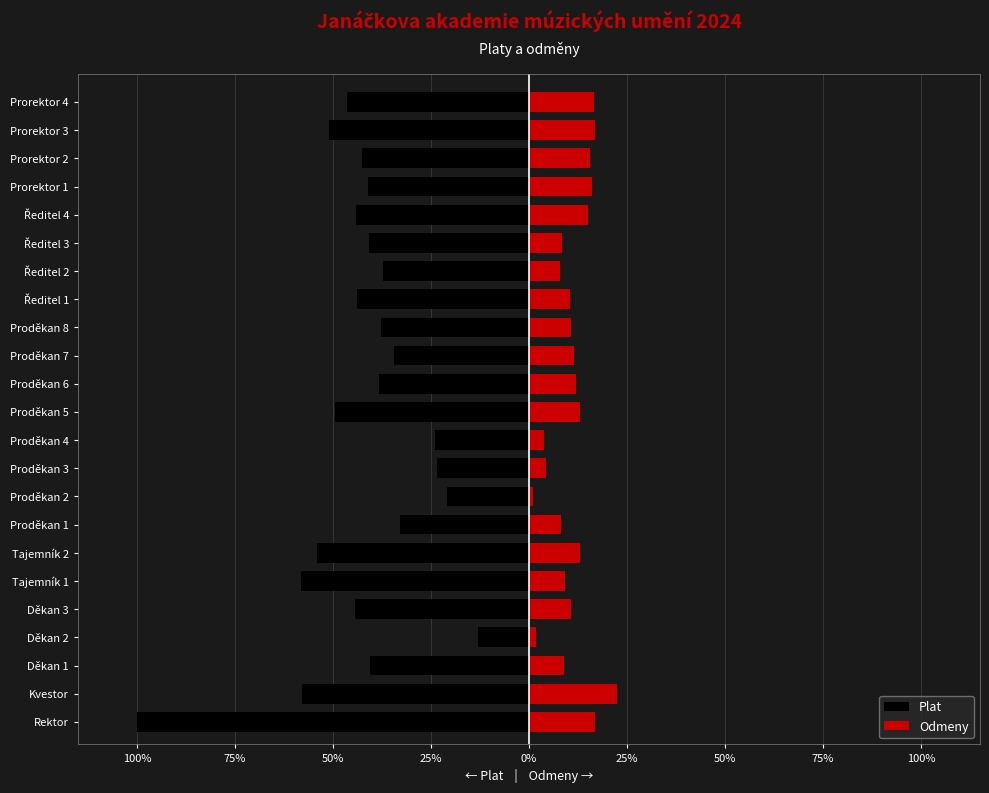

Count the number of data series in this chart.

2